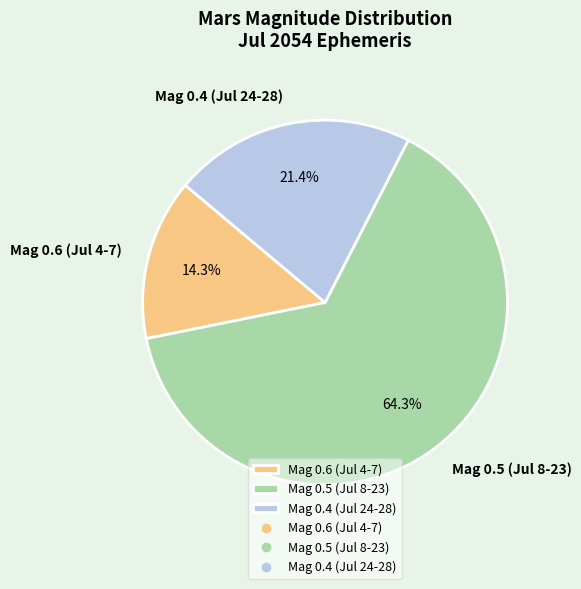

What percentage is NOT represented by Mag 0.6 (Jul 4-7)?

85.7%